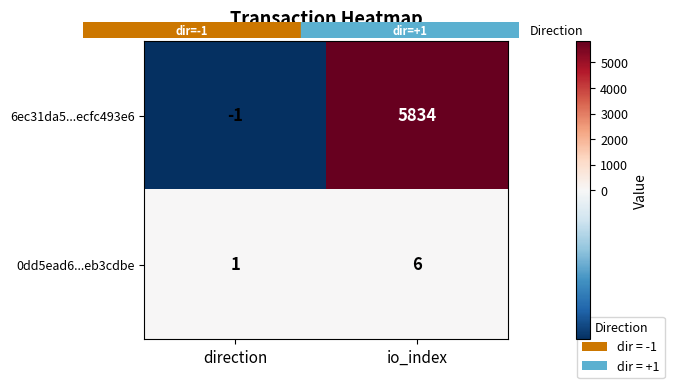

What is the difference between the highest and lowest values at direction?

2